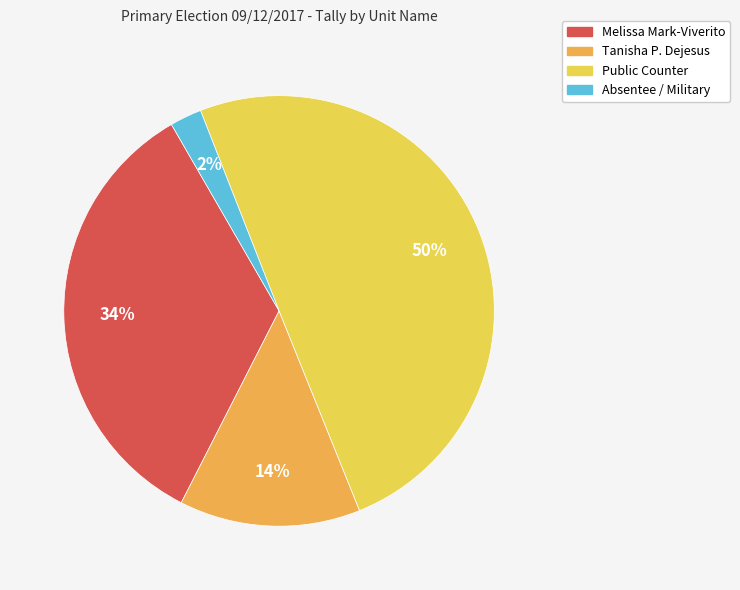

How many segments does this pie chart have?

4